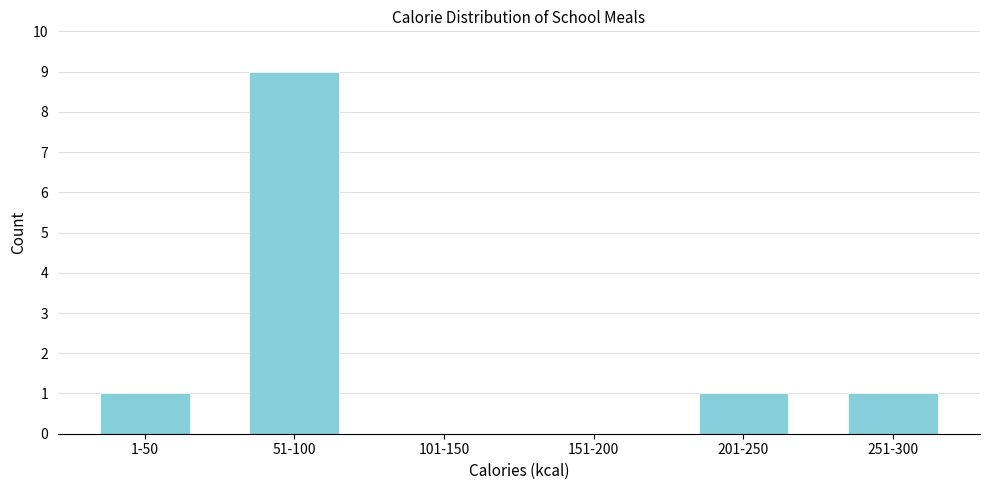

Reading left to right, extract all data points from this chart.

1-50=1	51-100=9	101-150=0	151-200=0	201-250=1	251-300=1